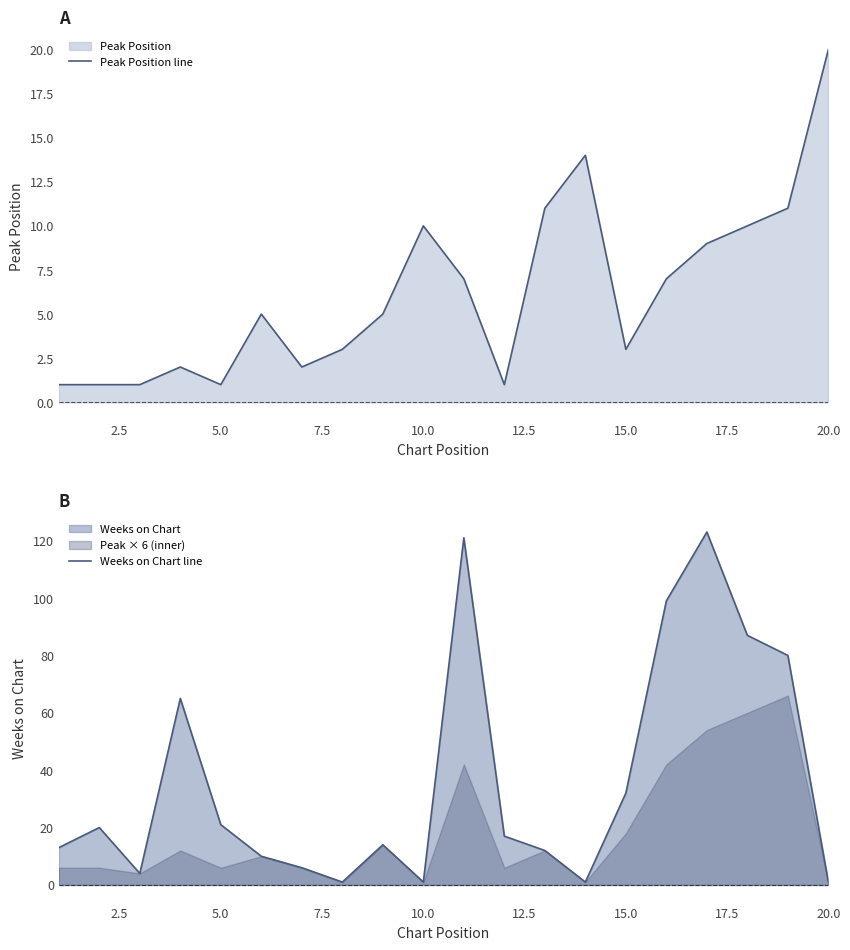

Does the chart display data point markers on the line(s)?

No